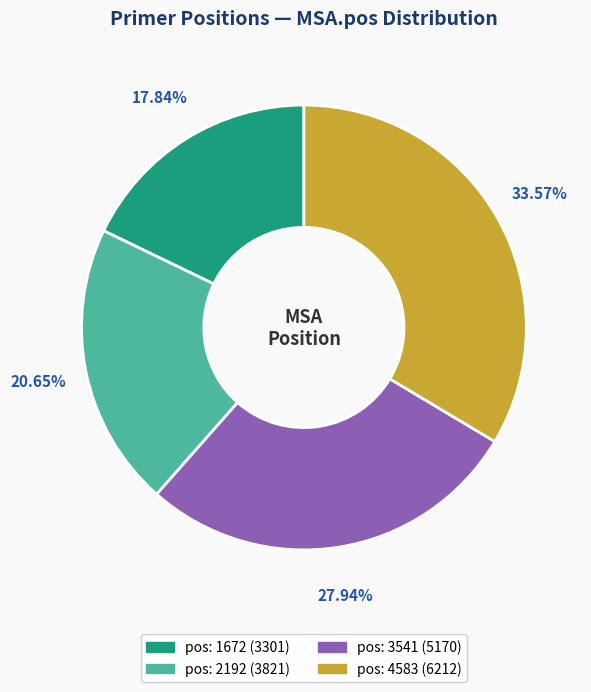

Is there any slice that represents more than half of the pie?

No